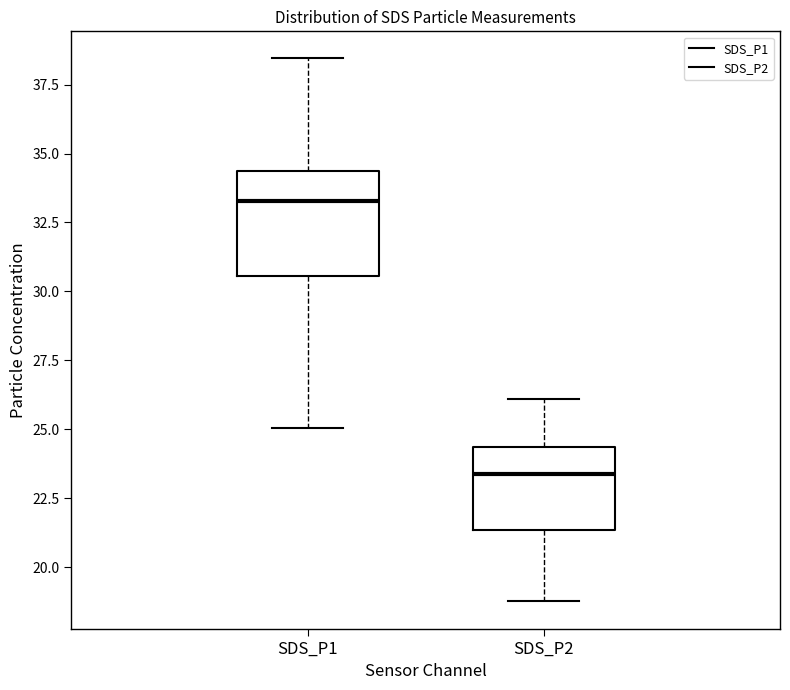

Which box is the tallest, from its lower edge to its upper edge?

SDS_P1